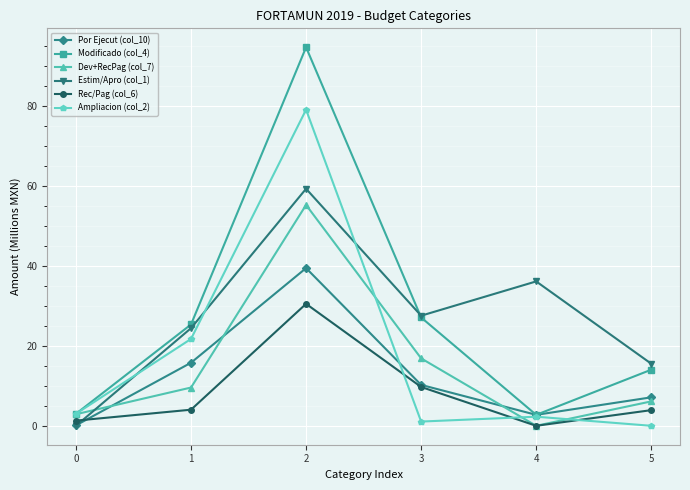

The Dev+RecPag (col_7) series shows 55.3 at 2. True or false?

True